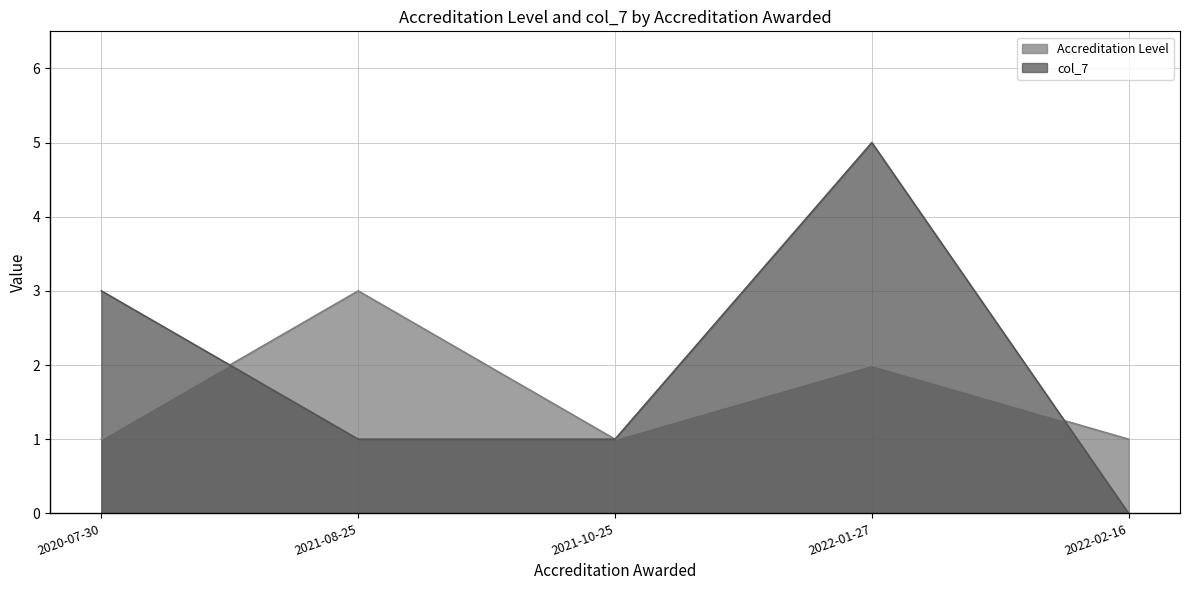

At which category is the sum across all series the highest?

2022-01-27